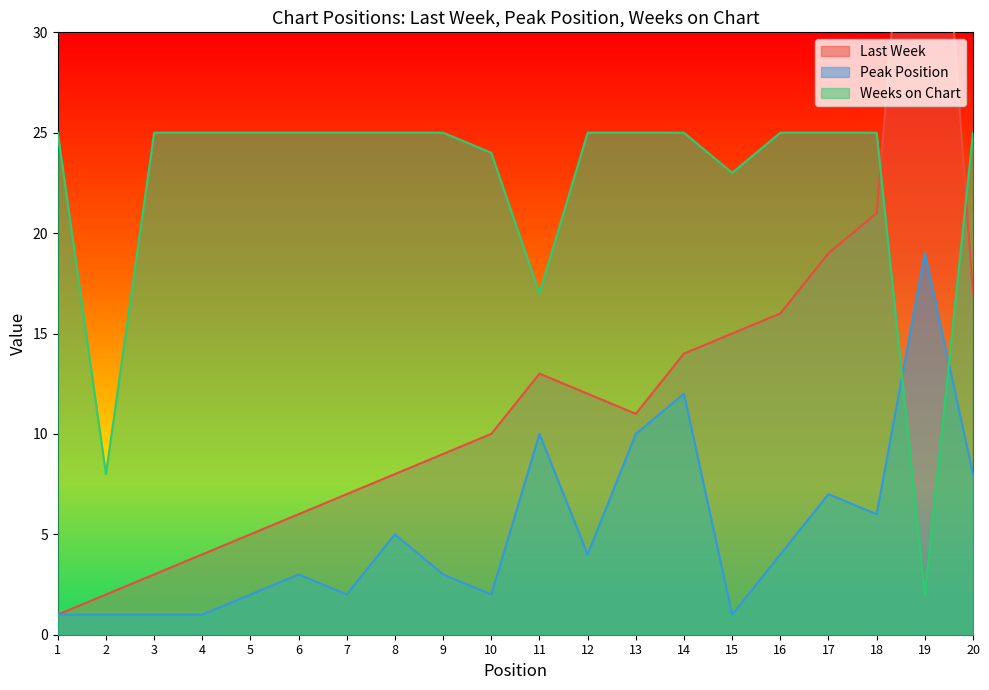

Count the number of categories in the chart.

20